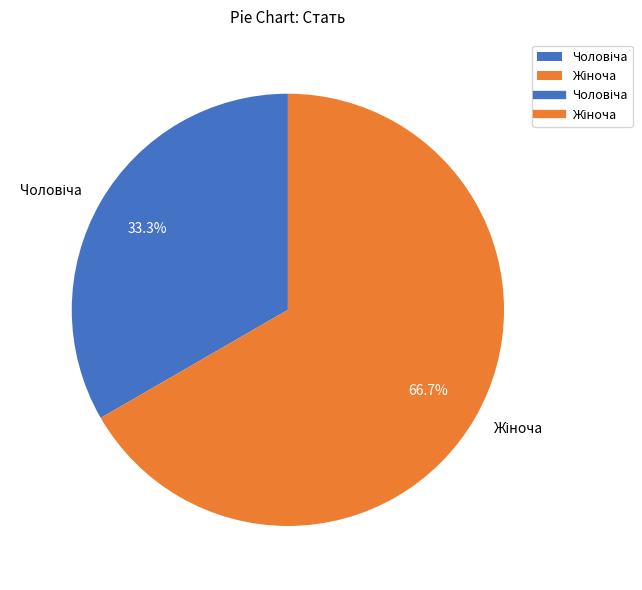

Is there a majority slice in this chart?

Yes